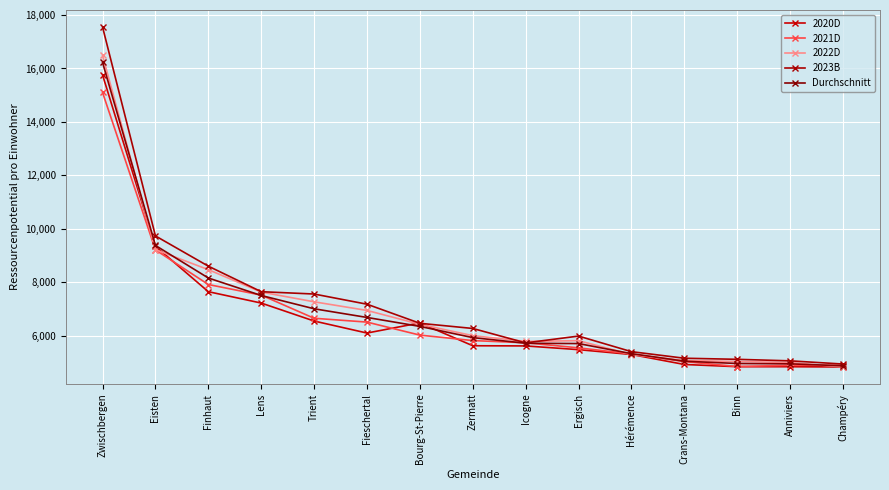

Which series has the largest range (max minus min)?

2023B